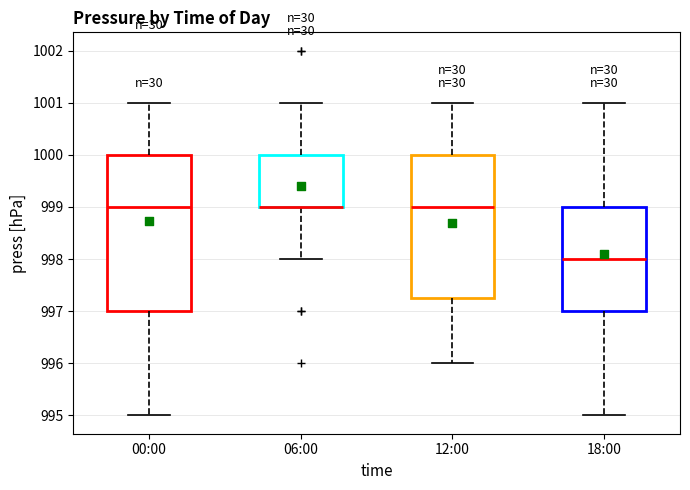

Reading left to right, transcribe this box plot: for each box, give where its median line is, the range the box spans, and where its two whiskers end, as read against the y-axis. The values are not printed on the chart, so give them approximately, as read against the axis.

00:00: median 999.0, box 997.0 to 1000.0, whiskers 995.0 to 1001.0
06:00: median 999.0 (drawn on the box's lower edge), box 999.0 to 1000.0, whiskers 998.0 to 1001.0
12:00: median 999.0, box 997.3 to 1000.0, whiskers 996.0 to 1001.0
18:00: median 998.0, box 997.0 to 999.0, whiskers 995.0 to 1001.0